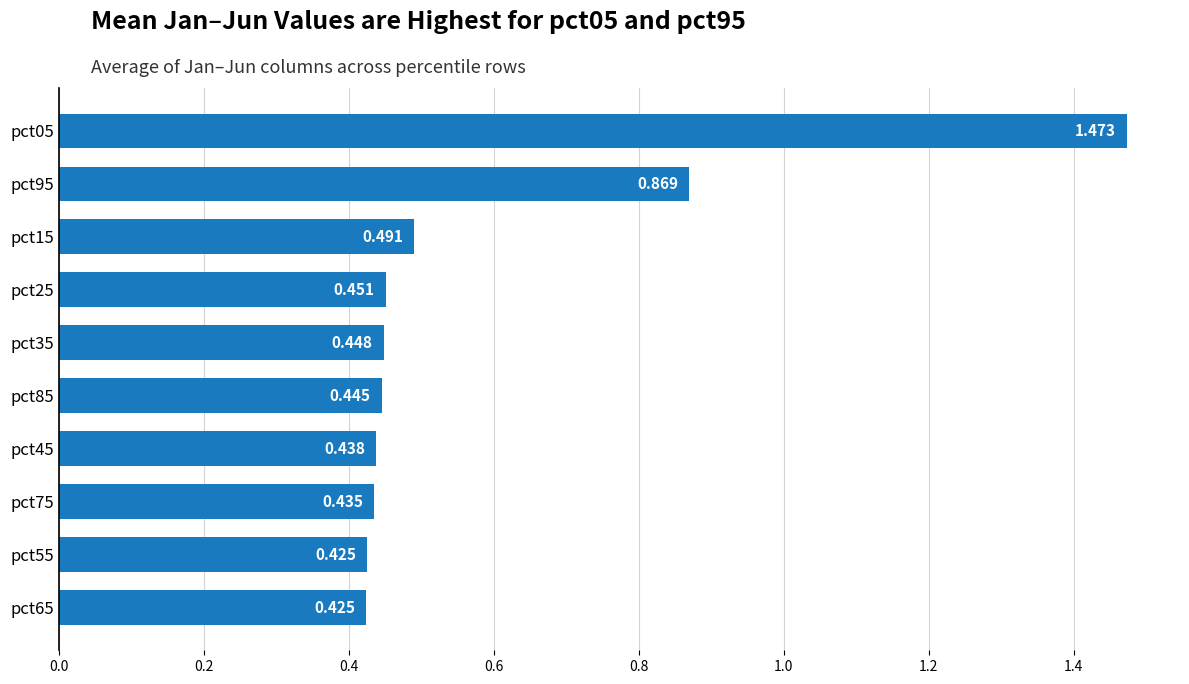

What is the smallest value displayed?

0.4